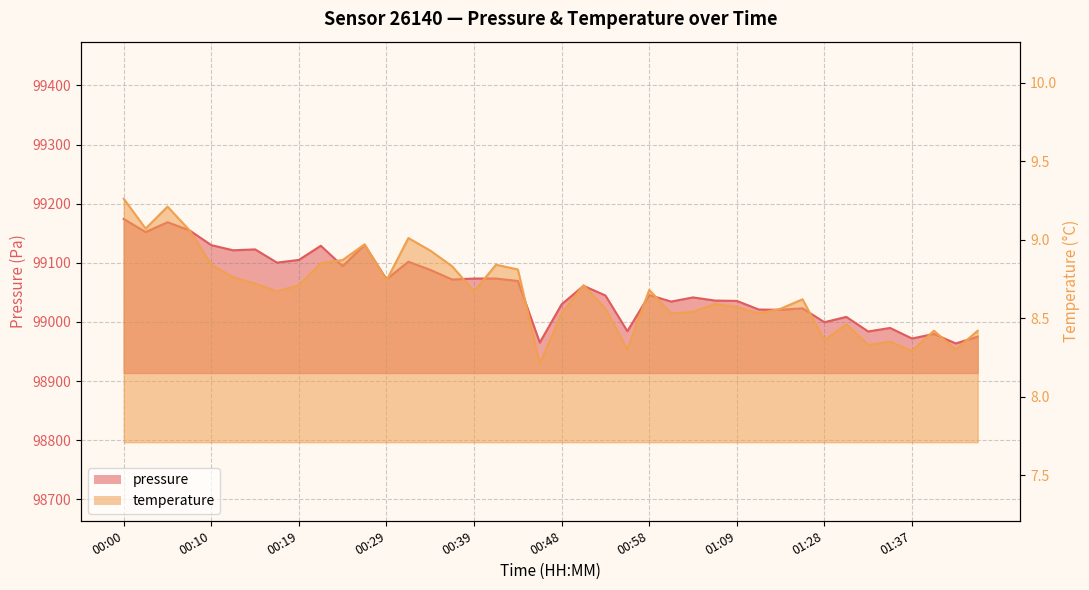

At how many categories does at least one series exceed 16285?

40